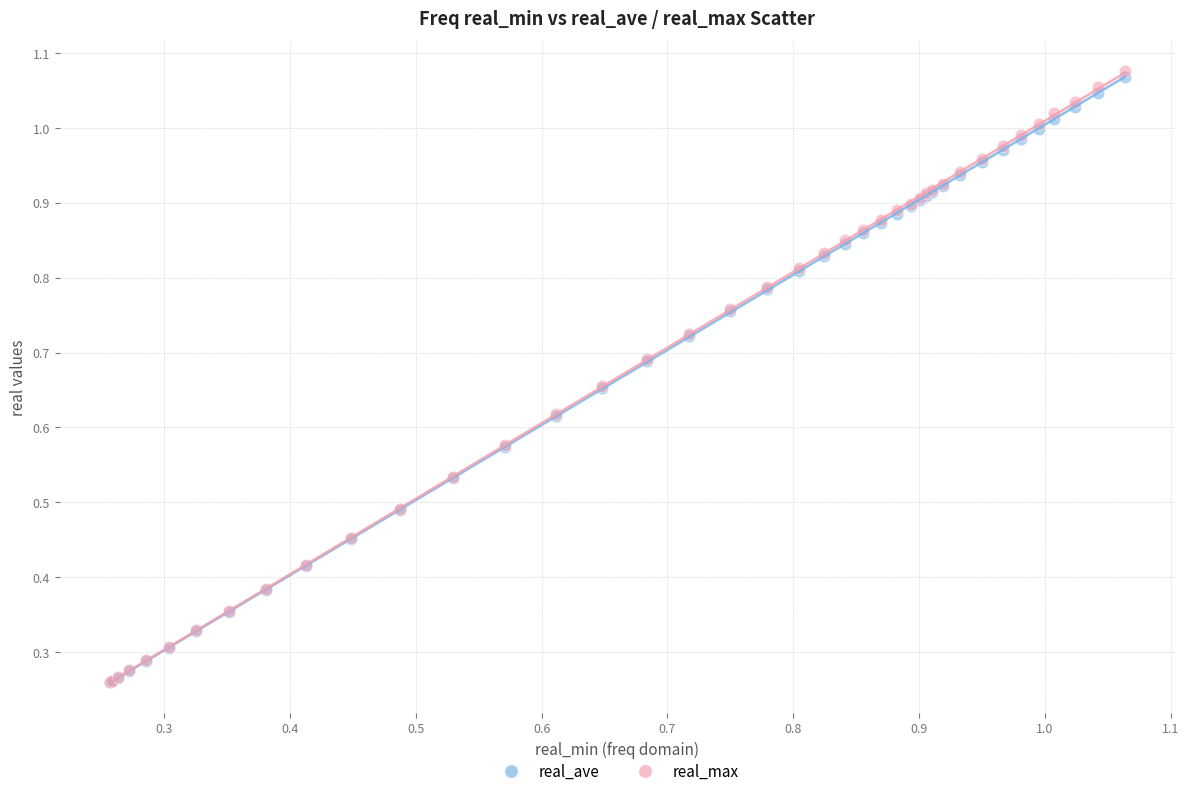

Which series contains the highest Y value?

real_max